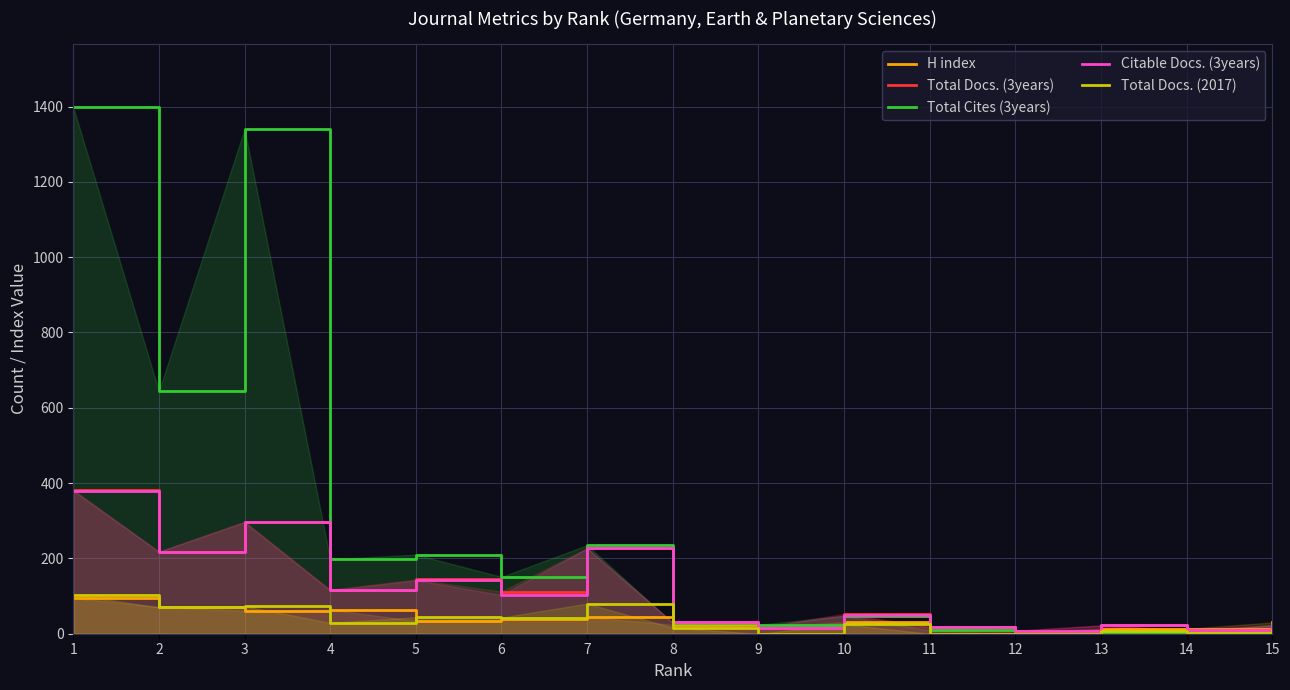

What are all the series names shown in the legend?

H index, Total Docs. (3years), Total Cites (3years), Citable Docs. (3years), Total Docs. (2017)